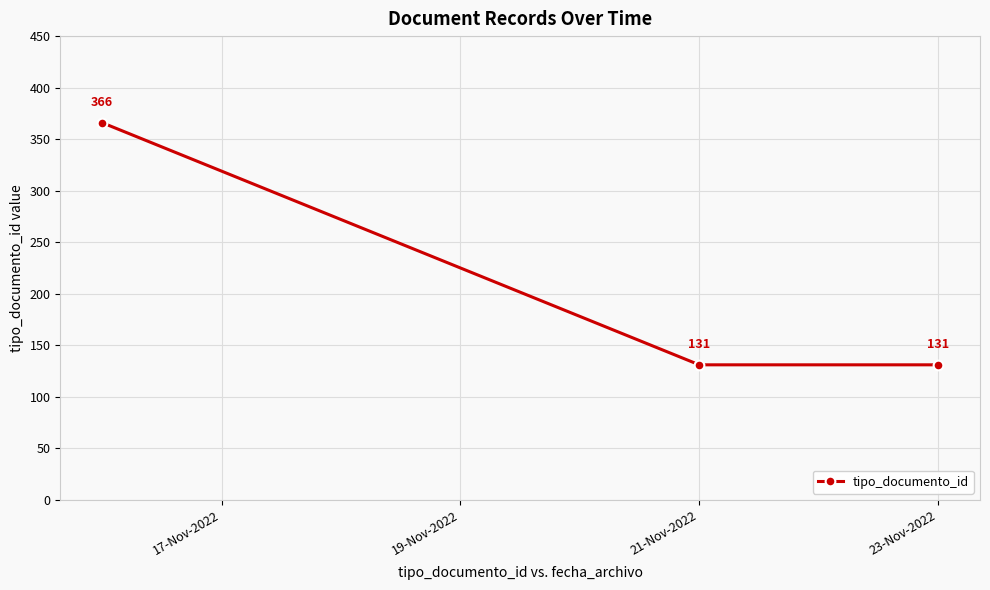

What is the value of the 3rd point from the left?

131